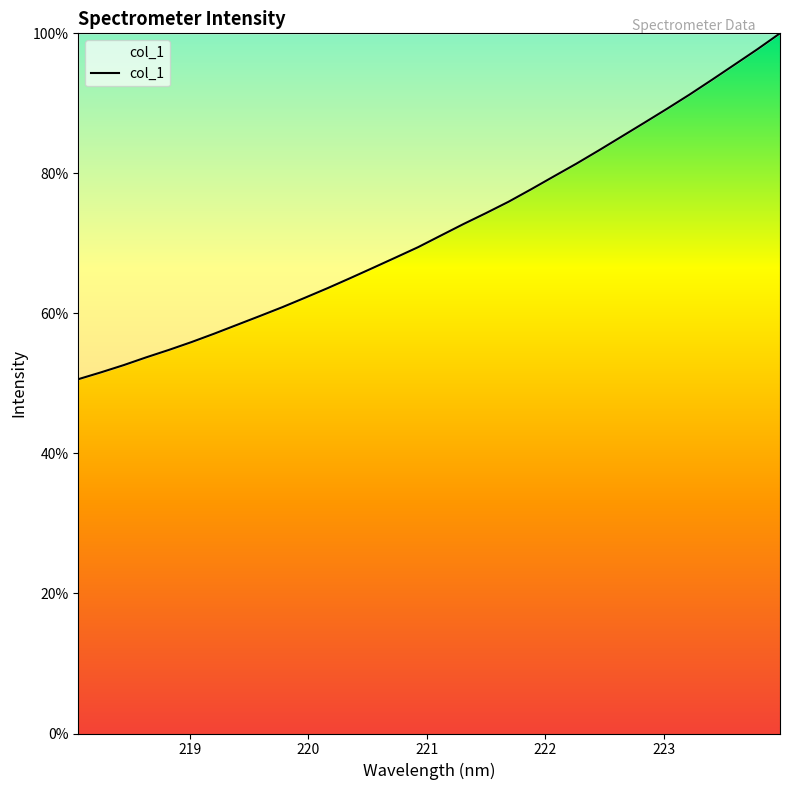

What is the maximum value shown in the chart?

100.0